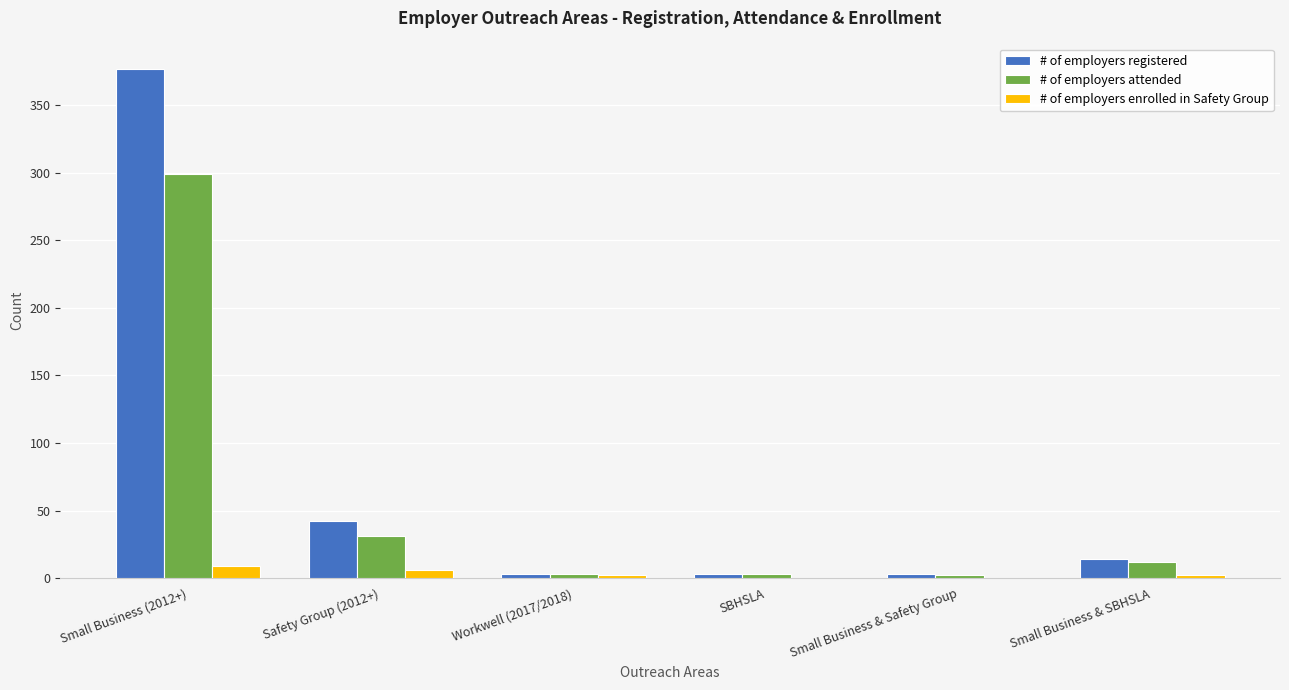

How many data points does each series have?

6